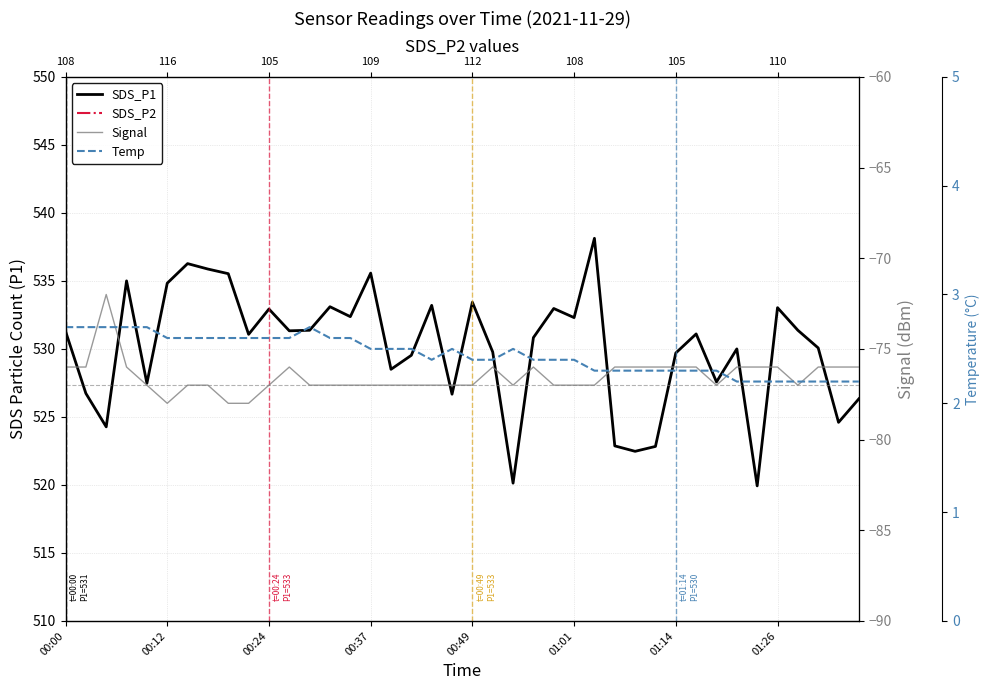

What is the difference between the maximum and minimum values in the SDS_P2 series?

22.0